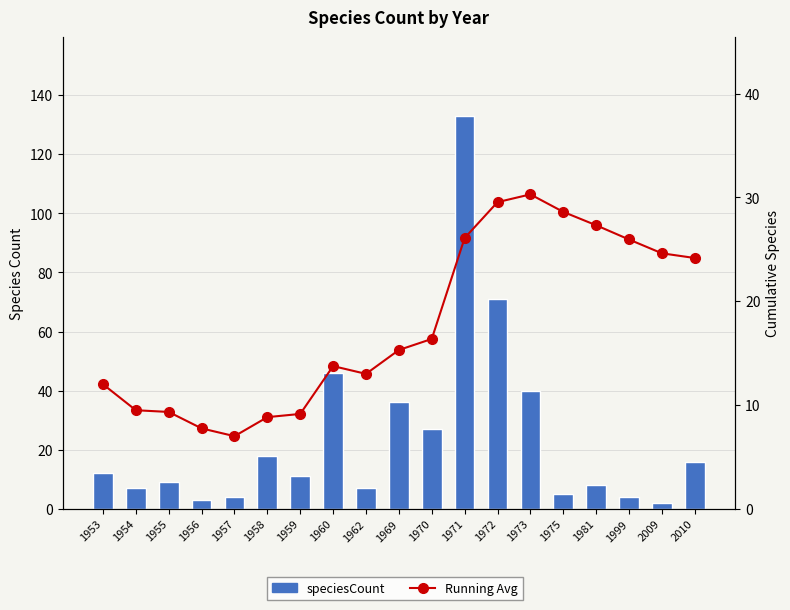

How many values in the Running Avg series are below 15?

9